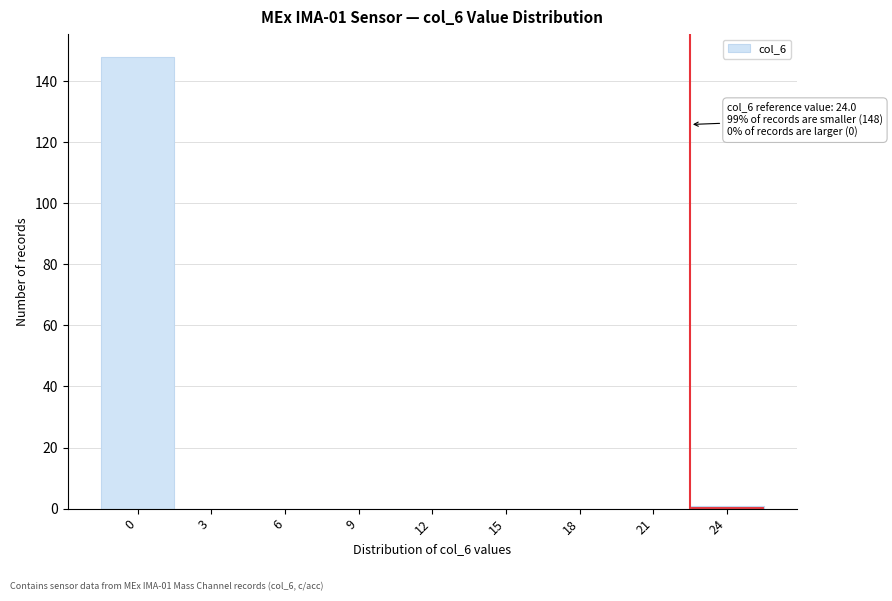

Reading right to left, extract all data points from this chart.

24=1	21=0	18=0	15=0	12=0	9=0	6=0	3=0	0=148